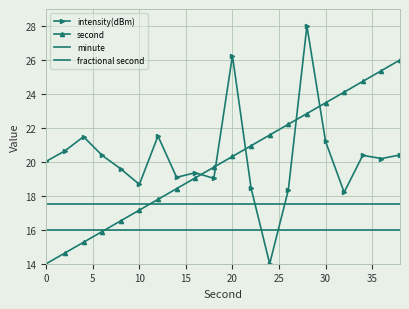

Is this an area chart (filled region under the line)?

No